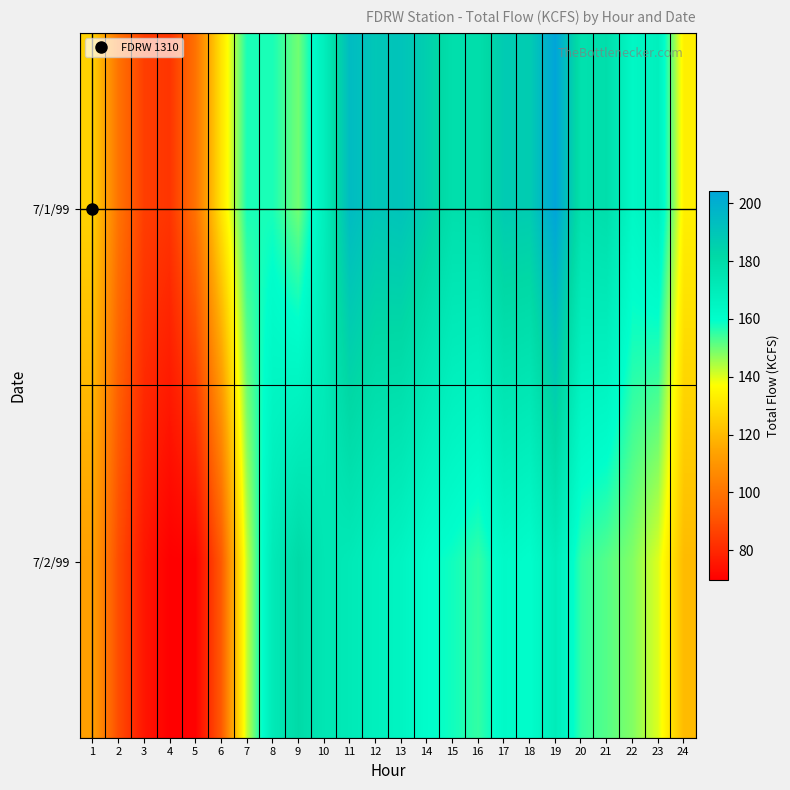

What is the maximum value shown in the chart?

204.4